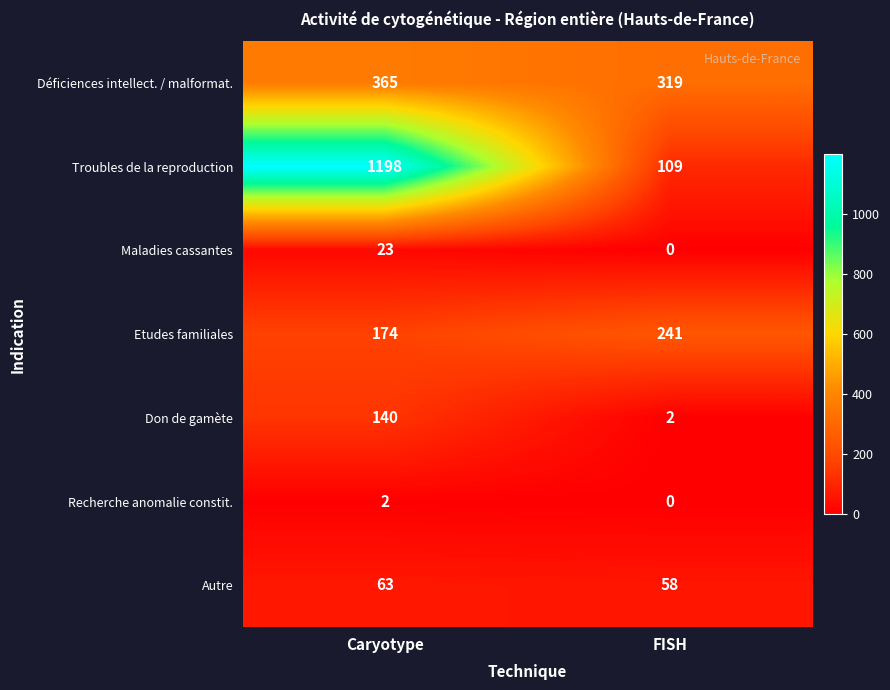

Reading right to left, what are all the values shown in this chart?

Déficiences intellect. / malformat.: 319	365
Troubles de la reproduction: 109	1198
Maladies cassantes: 0	23
Etudes familiales: 241	174
Don de gamète: 2	140
Recherche anomalie constit.: 0	2
Autre: 58	63